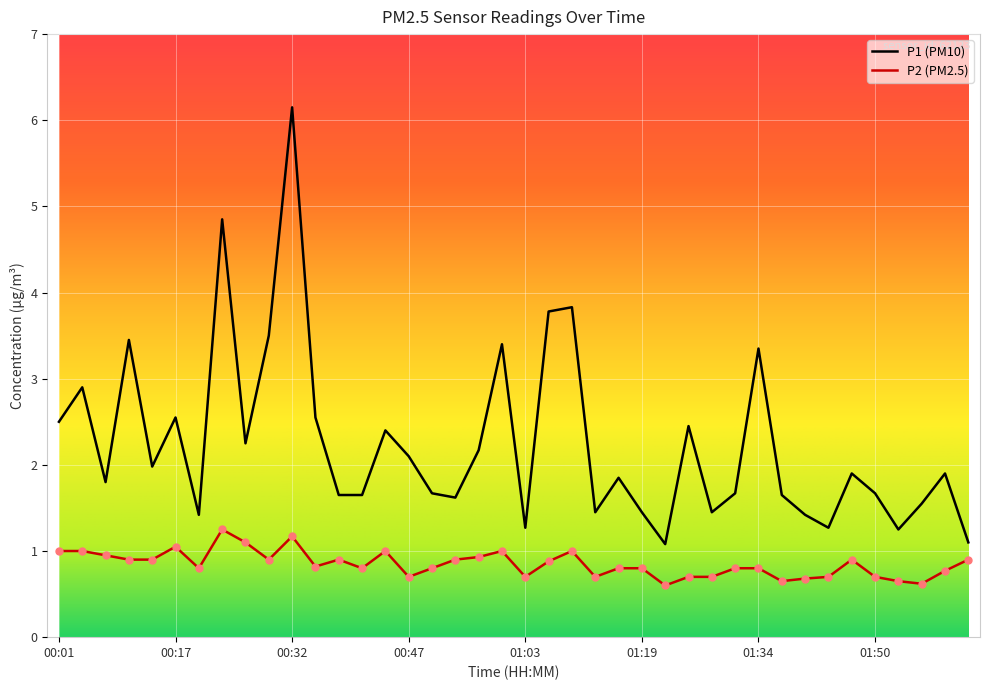

Which series has the largest range (max minus min)?

P1 (PM10)